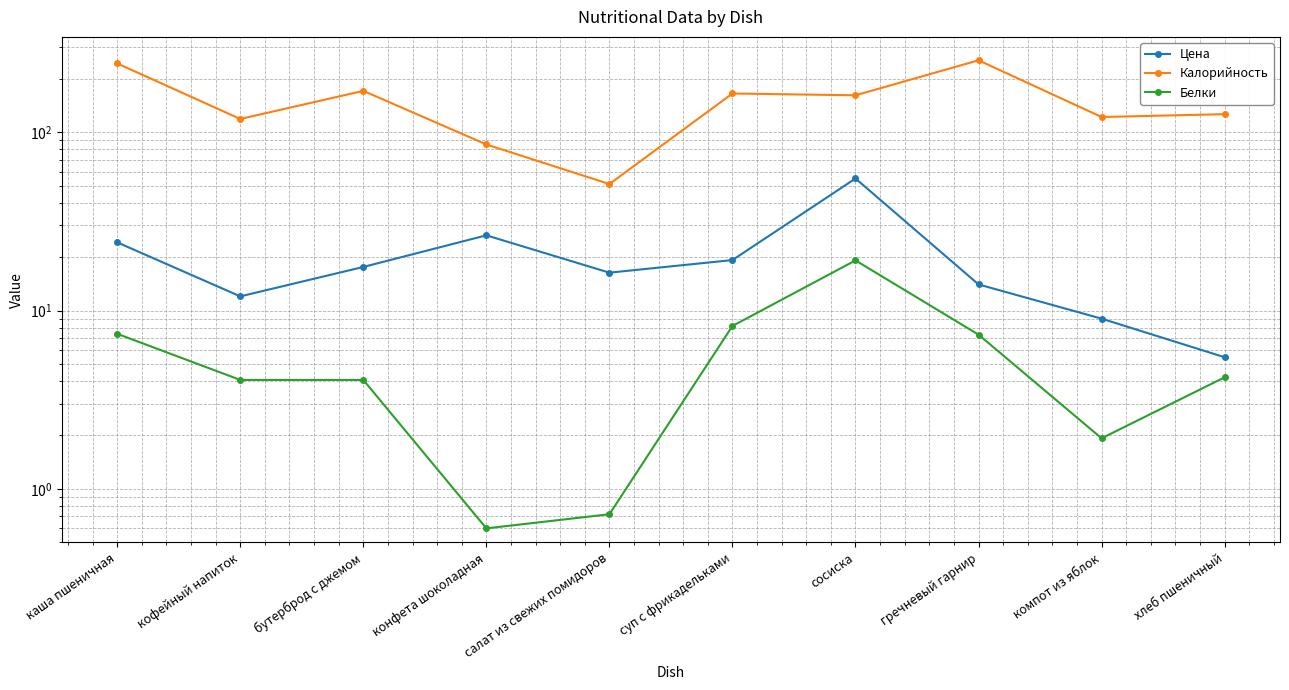

At which category does Калорийность reach its first local peak?

бутерброд с джемом